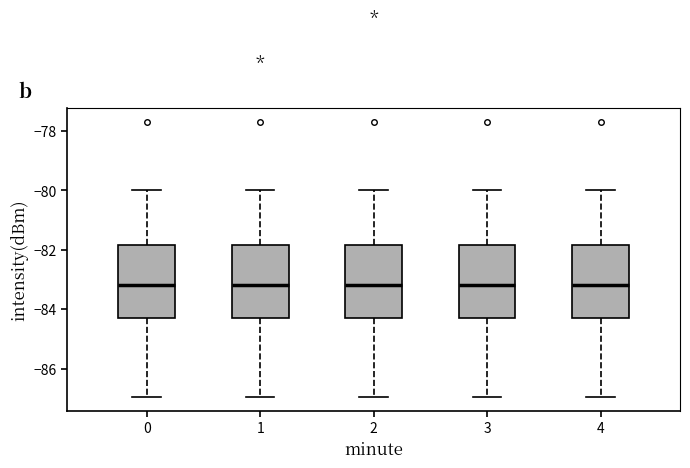

Reading left to right, read every box against the y-axis: the position of its median line, the range the box covers, and the ends of its whiskers. The values are not printed on the chart, so give them approximately, as read against the axis.

0: median -83.2, box -84.4 to -81.8, whiskers -87.0 to -80.0
1: median -83.2, box -84.4 to -81.8, whiskers -87.0 to -80.0
2: median -83.2, box -84.4 to -81.8, whiskers -87.0 to -80.0
3: median -83.2, box -84.4 to -81.8, whiskers -87.0 to -80.0
4: median -83.2, box -84.4 to -81.8, whiskers -87.0 to -80.0